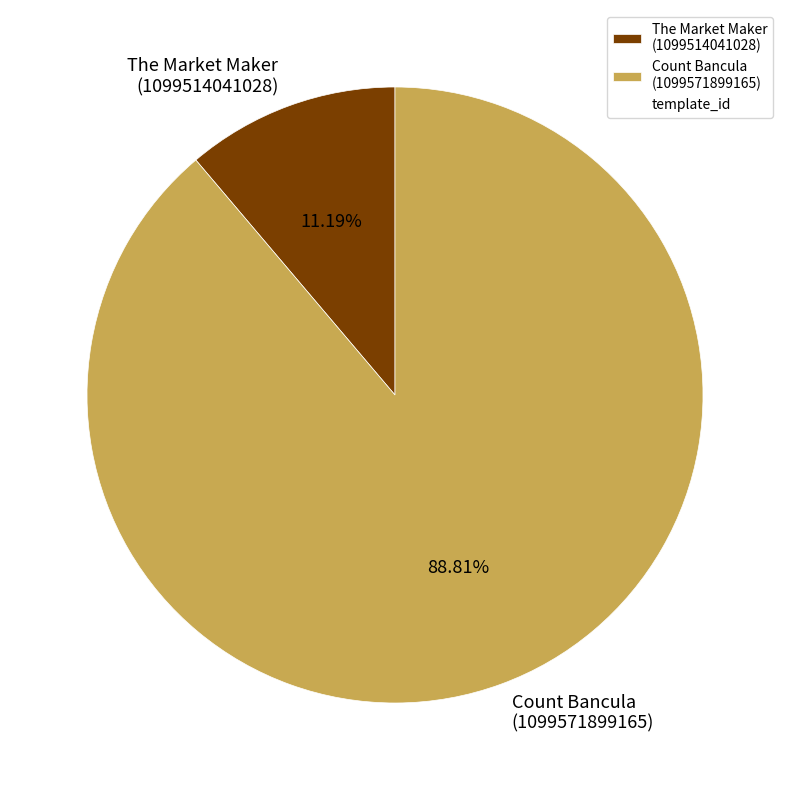

Does The Market Maker (1099514041028) represent more than half of the total?

No